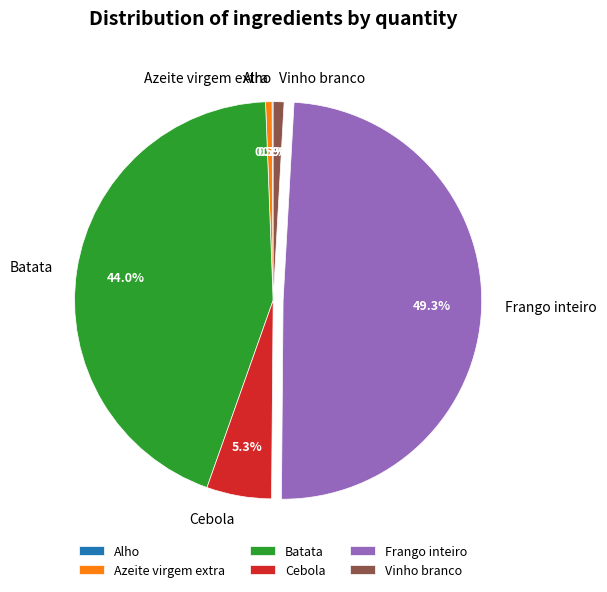

Does any single category account for the majority?

No